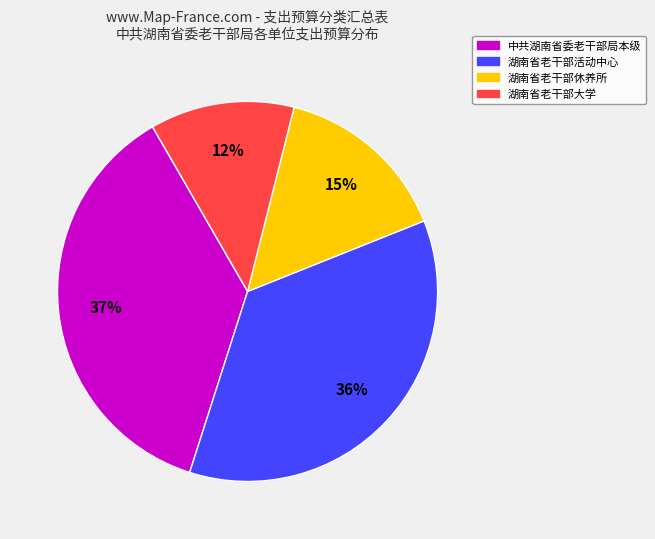

To the nearest percent, what is the combined percentage of 湖南省老干部大学 and 湖南省老干部休养所?

27%